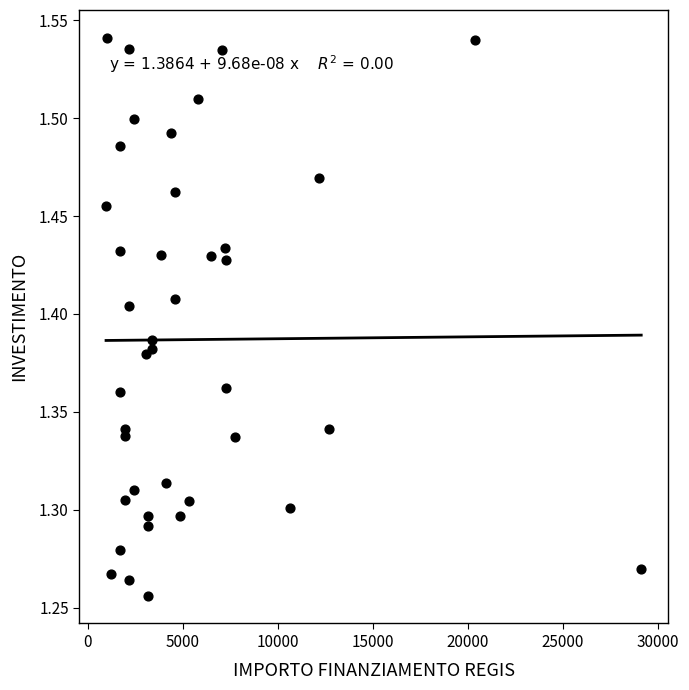

What is the range of Y values (max minus min)?

0.3